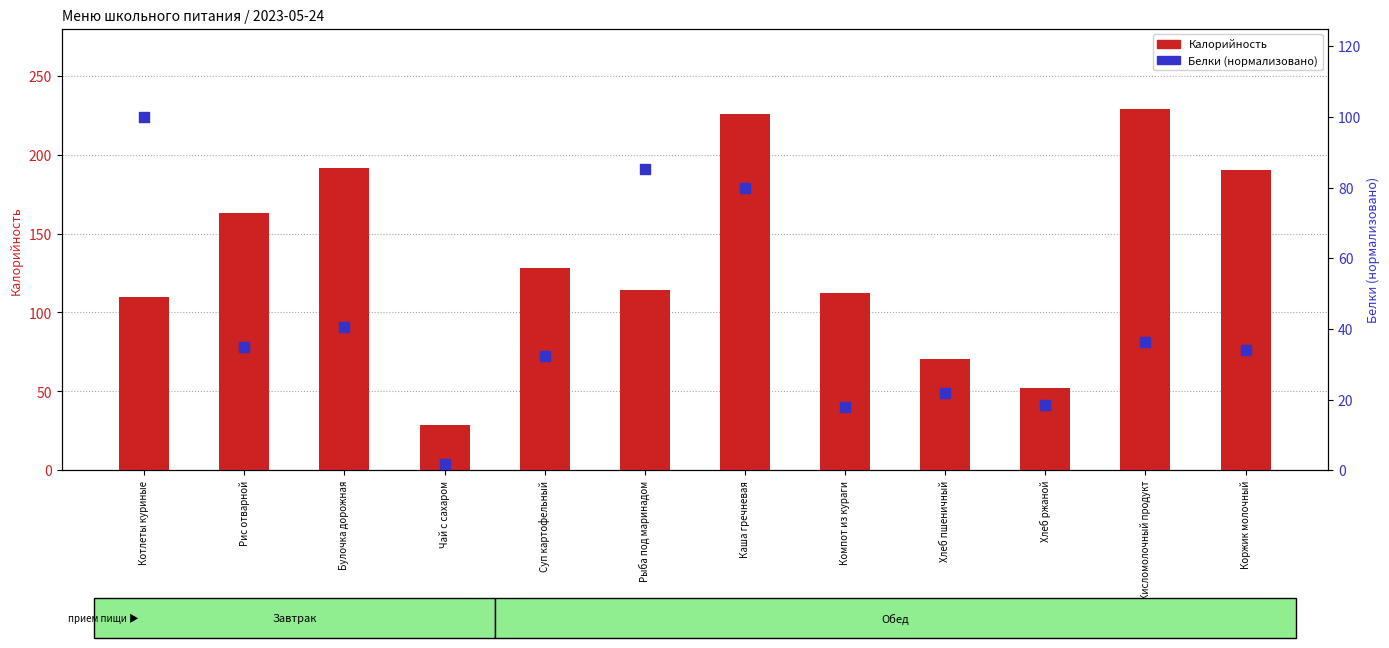

Which series reaches the minimum Y coordinate?

Белки (norm)